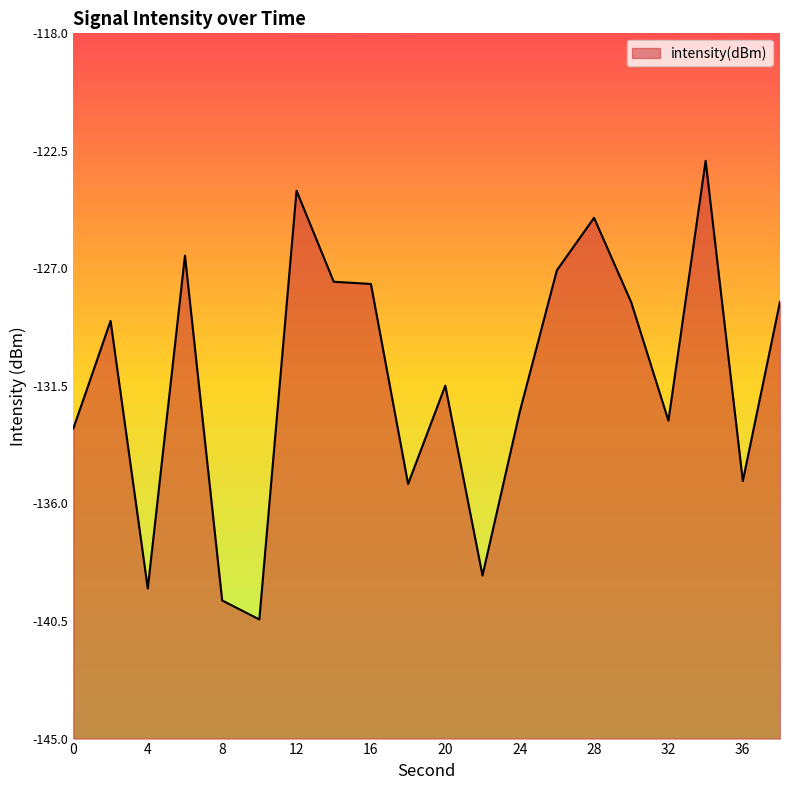

True or false: the data has more than 1 interior local peaks.

True